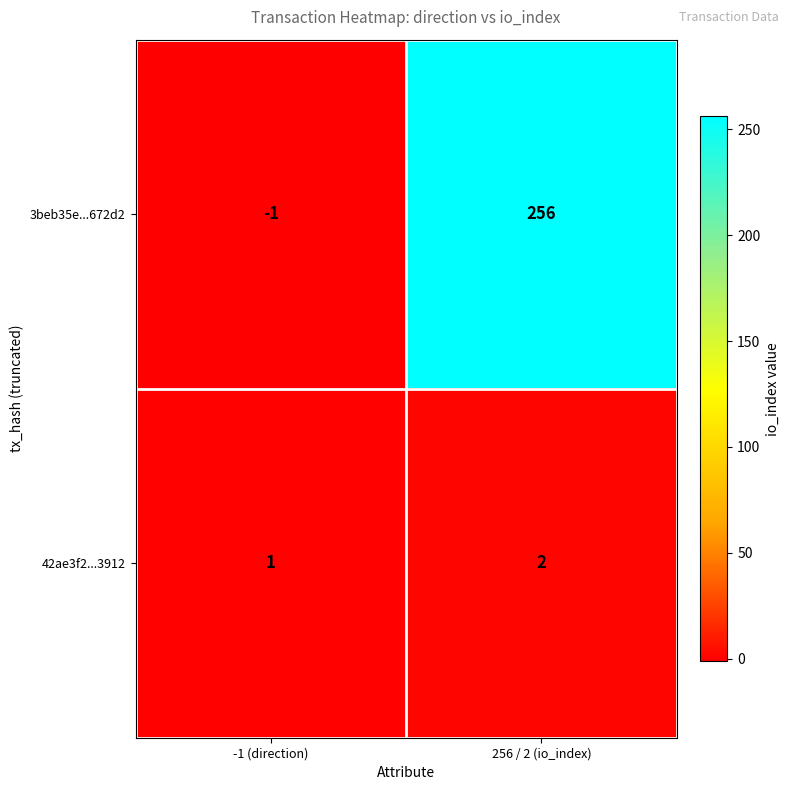

What is the greatest value displayed?

256